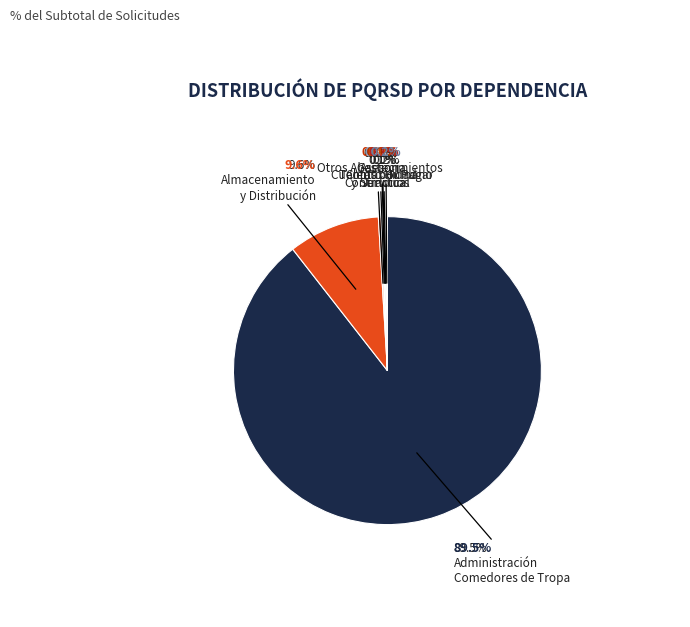

Which slice is the largest?

ADMINISTRACION COMEDORES DE TROPA